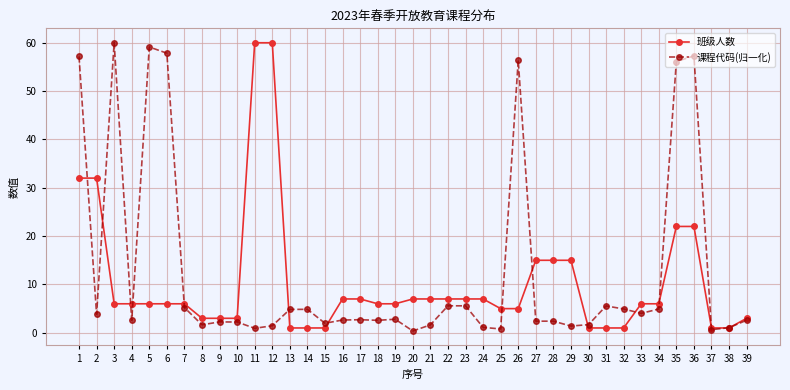

What is the minimum value for 班级人数?

1.0